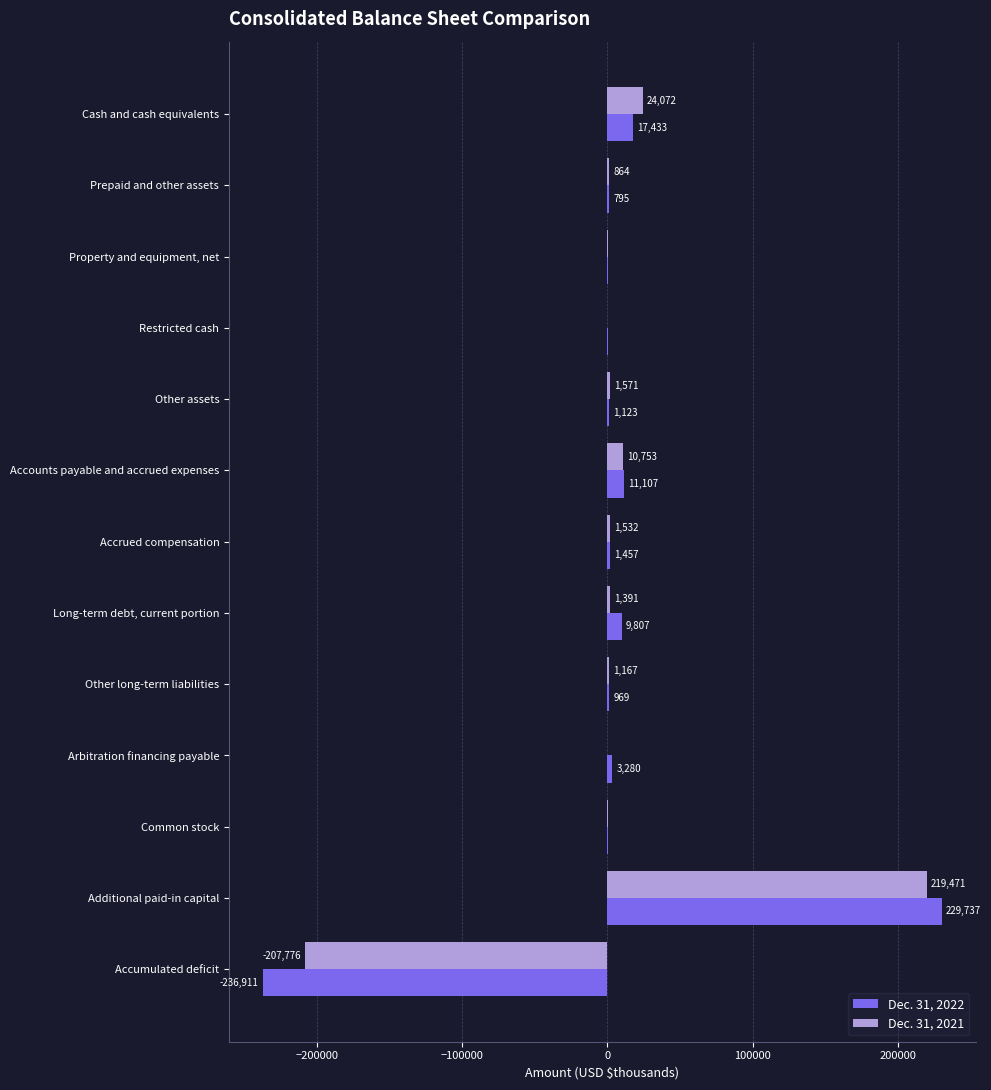

Read the Dec. 31, 2021 value at Property and equipment, net.

50